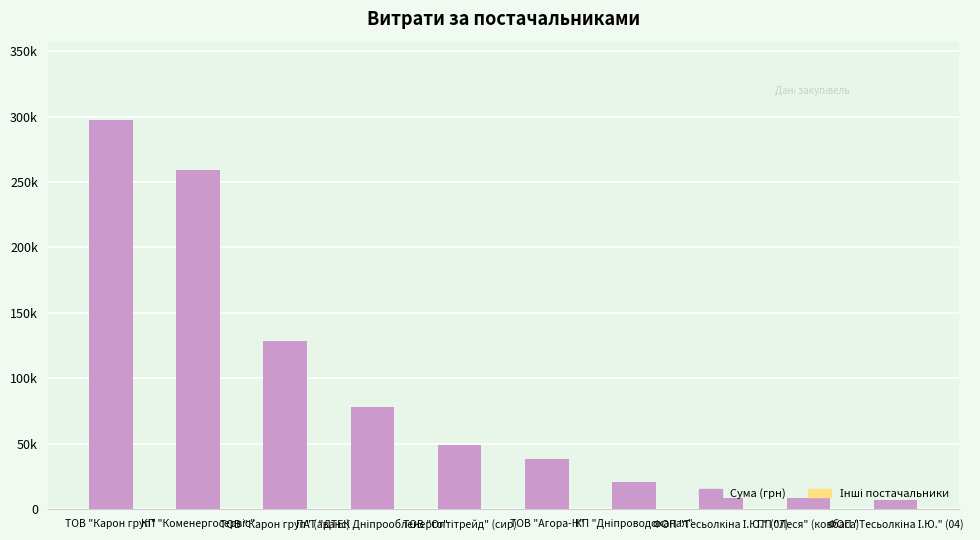

What is the average value?

89497.2